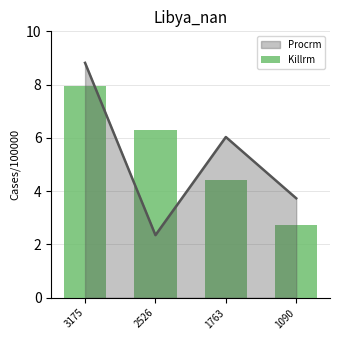

What is the average value?

5.3